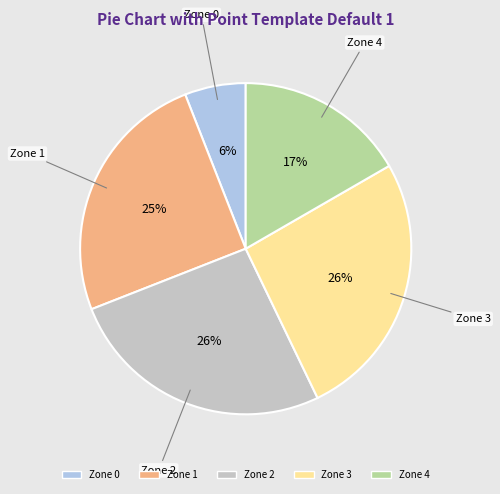

Is the sum of Zone 4 and Zone 0 greater than half?

No